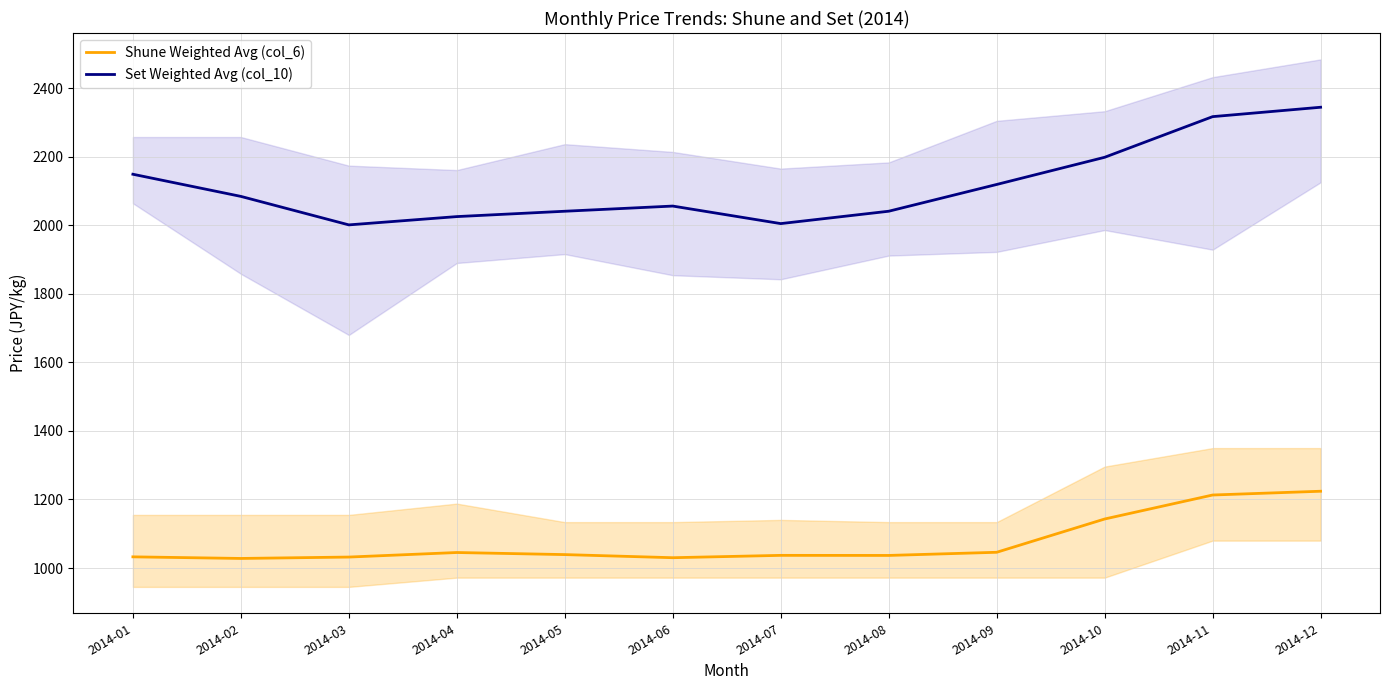

What is the spread (max minus min) of values at 2014-07?

967.9